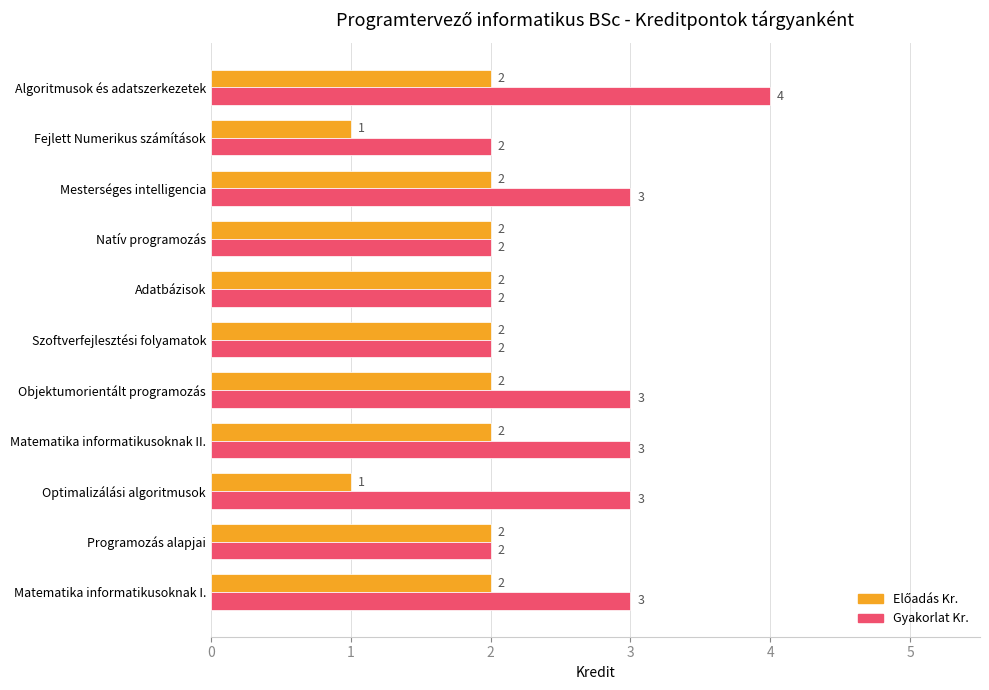

True or false: Gyakorlat Kr. has a value of 4 at Optimalizálási algoritmusok.

False